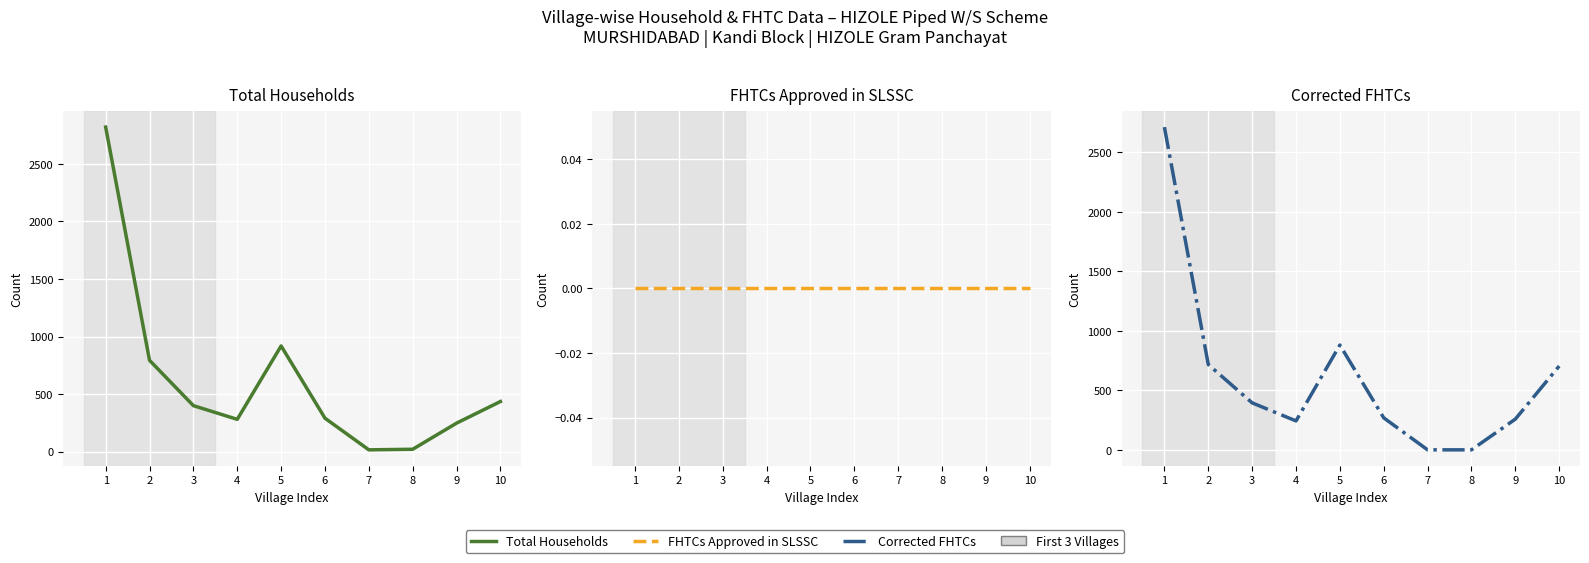

Reading left to right, what are all the values shown in this chart?

Total Households: 1=2820	2=793	3=399	4=280	5=918	6=290	7=15	8=20	9=247	10=435
FHTCs approved in SLSSC: 1=0	2=0	3=0	4=0	5=0	6=0	7=0	8=0	9=0	10=0
Corrected FHTCs: 1=2713	2=717	3=395	4=243	5=881	6=269	7=0	8=0	9=258	10=704